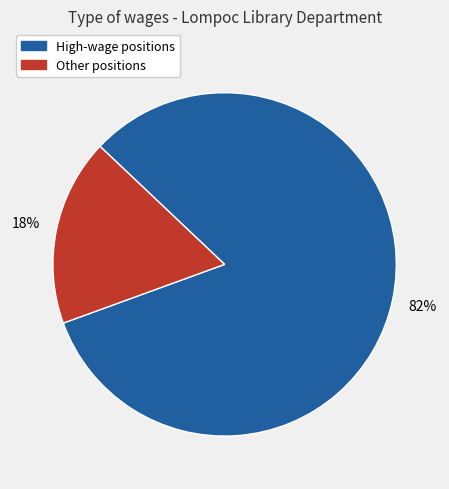

To the nearest percent, what is the average slice percentage?

50%